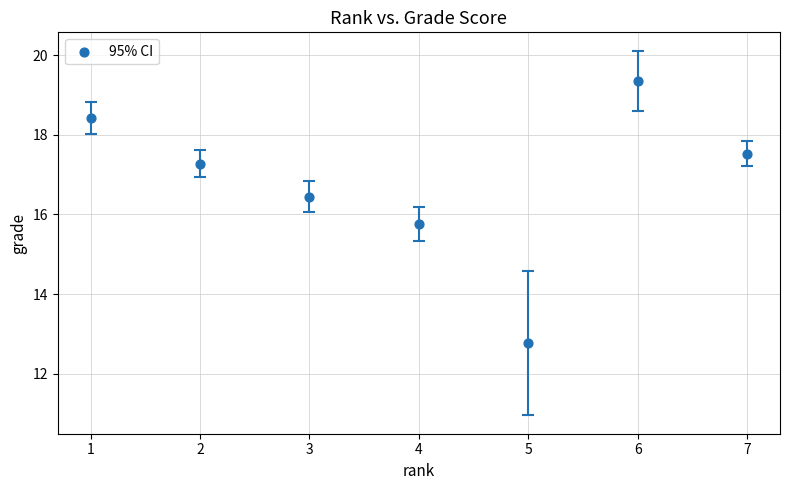

What is the average X value?

4.0